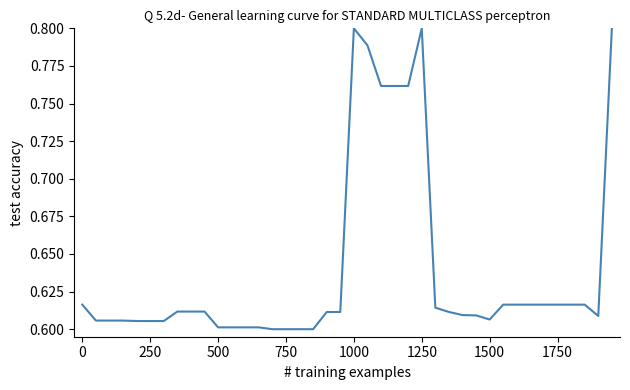

How many lines are shown in the chart?

1